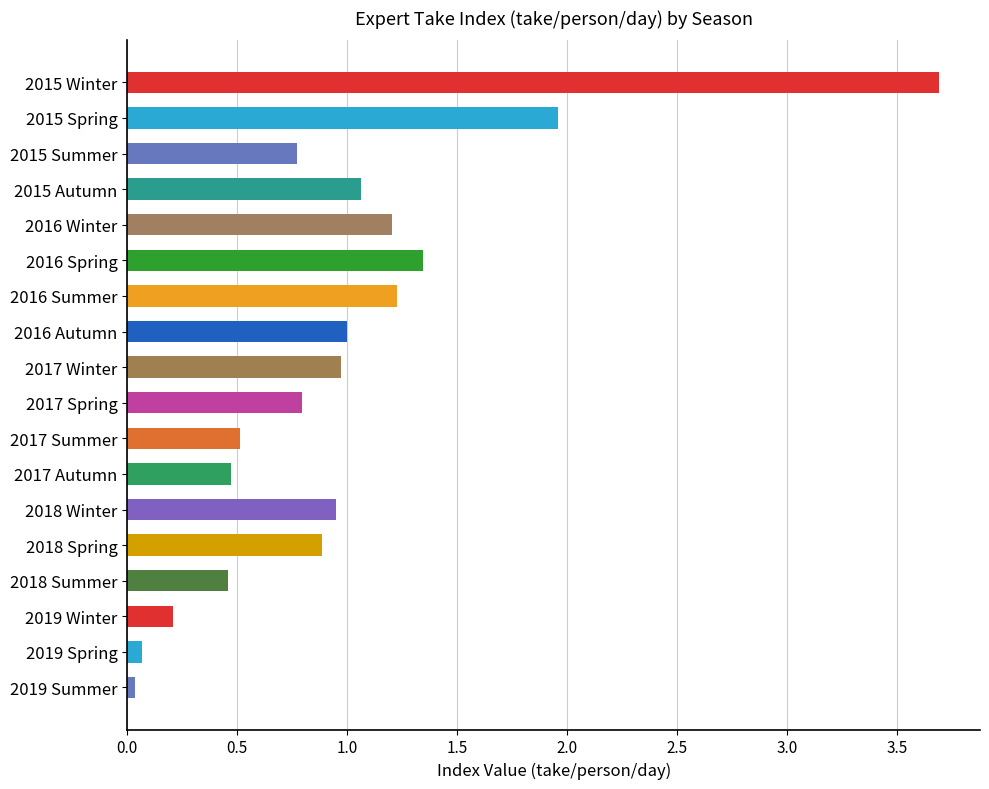

What value does the data have at 2015 Summer?

0.8